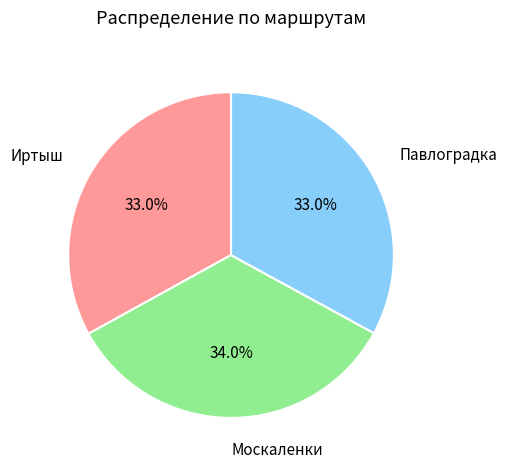

What percentage is the Иртыш slice, to the nearest percent?

33%